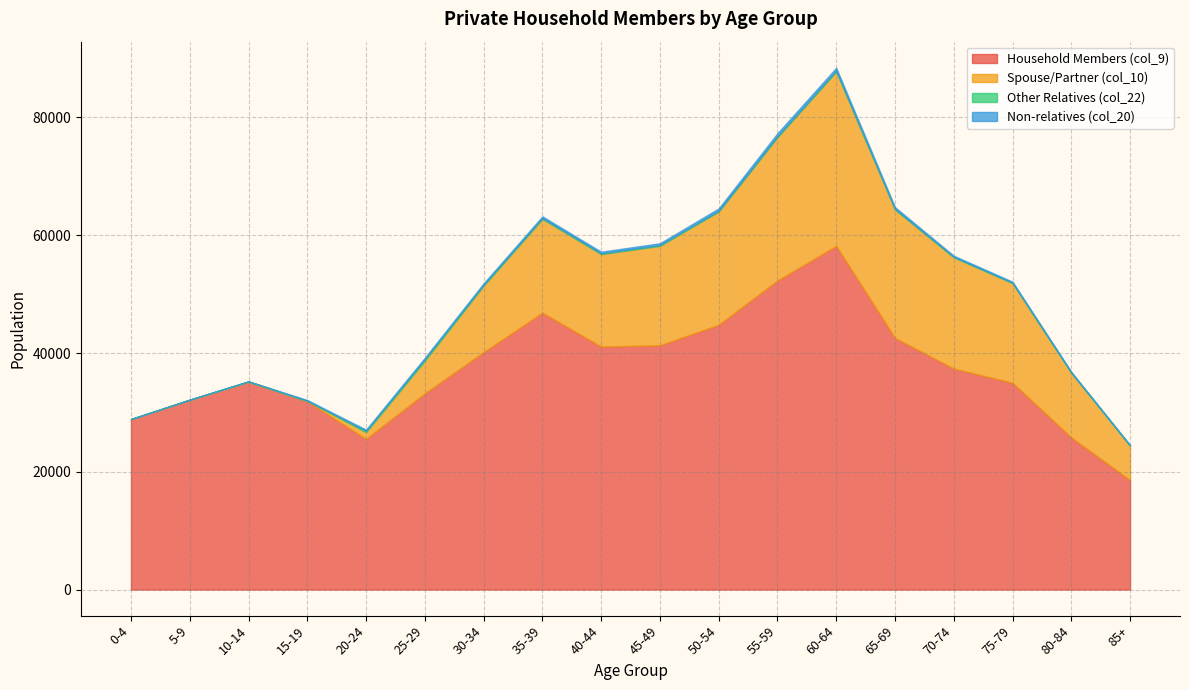

At which category does col_9 reach its first local peak?

10-14